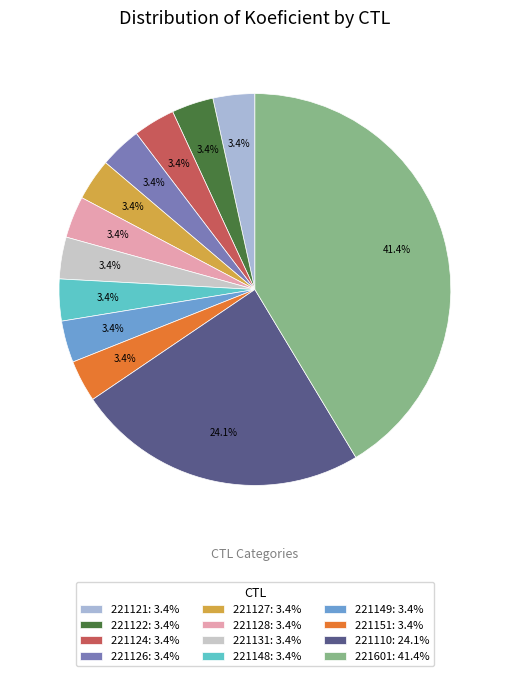

Rank the categories by value from lowest to highest.

221121, 221122, 221124, 221126, 221127, 221128, 221131, 221148, 221149, 221151, 221110, 221601